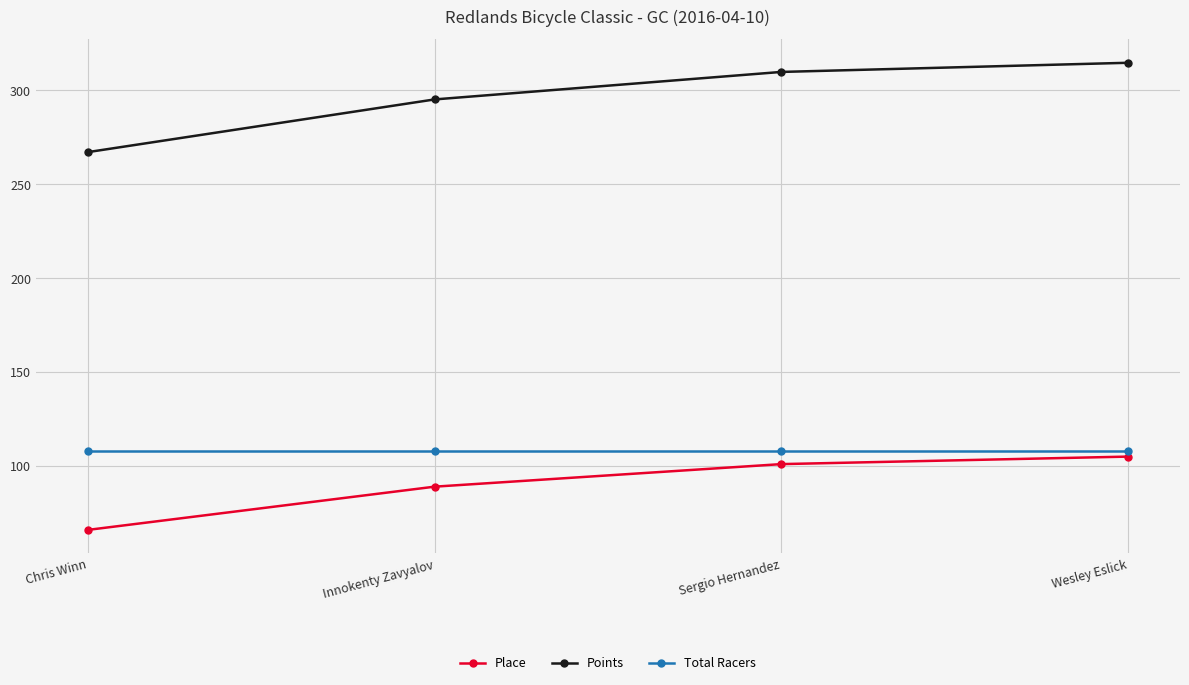

Which category has the highest value across all series?

Wesley Eslick